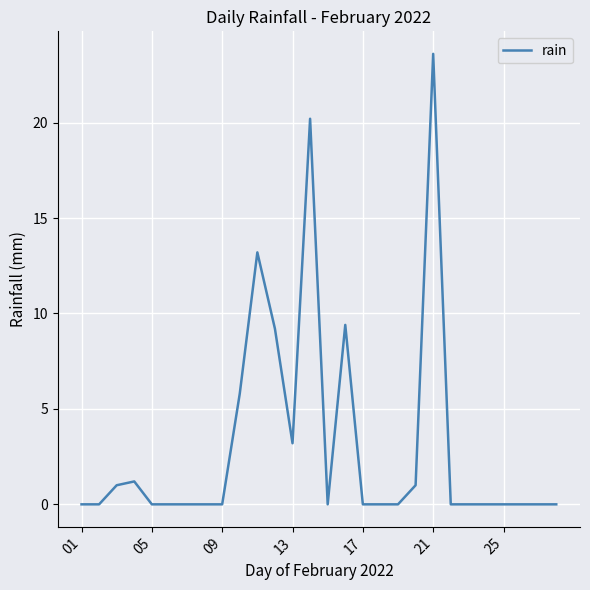

What is the greatest value displayed?

23.6